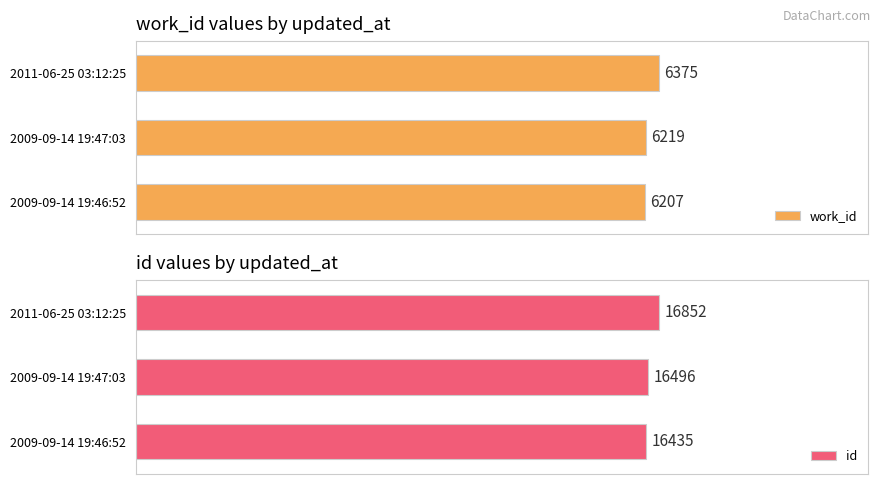

Reading left to right, what are all the values shown in this chart?

work_id: 6207	6219	6375
id: 16435	16496	16852